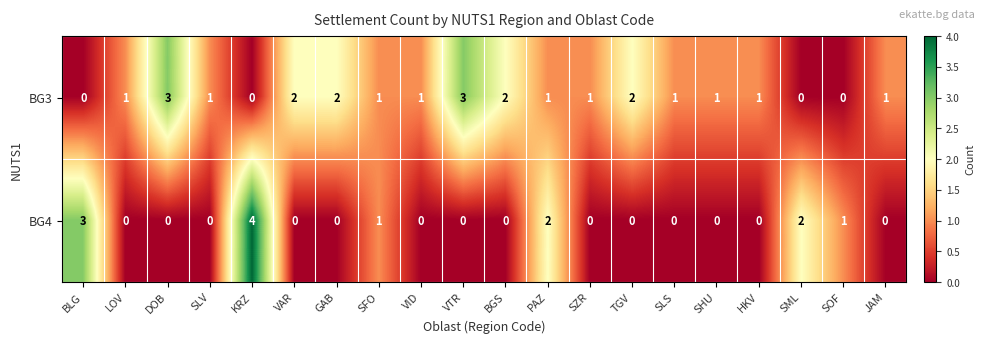

What is the difference between the maximum and minimum values in the BG4 series?

4